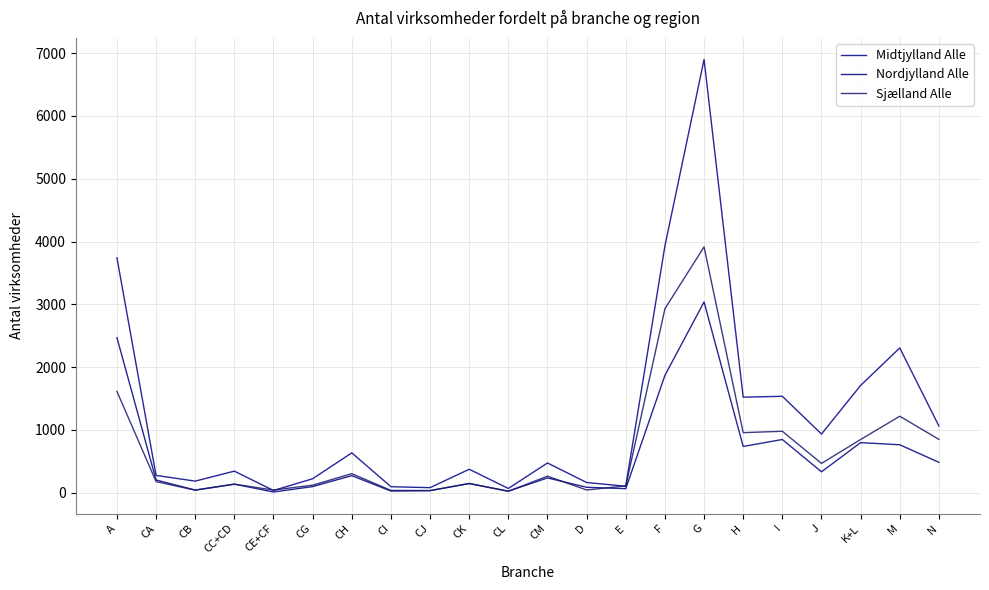

What is the difference between the Nordjylland Alle values at J and K+L?

465